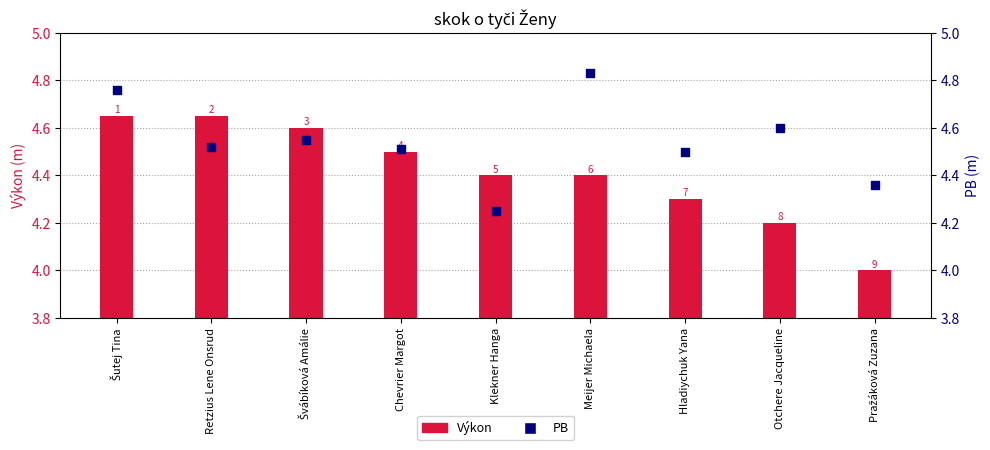

Which series reaches the minimum Y coordinate?

Výkon